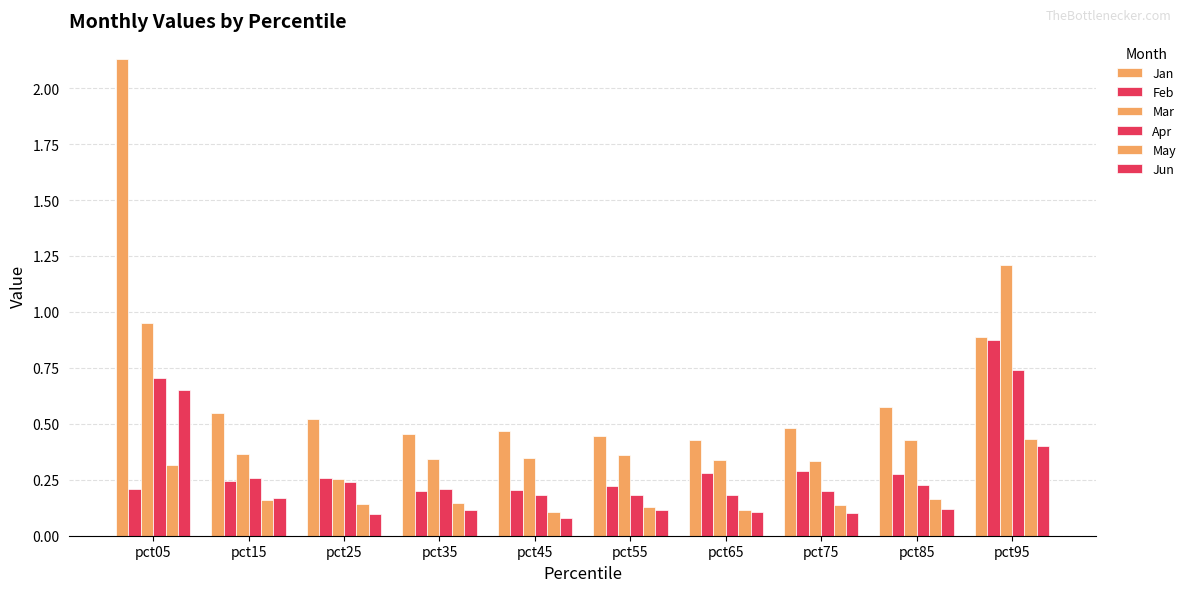

How many groups of bars are there?

10